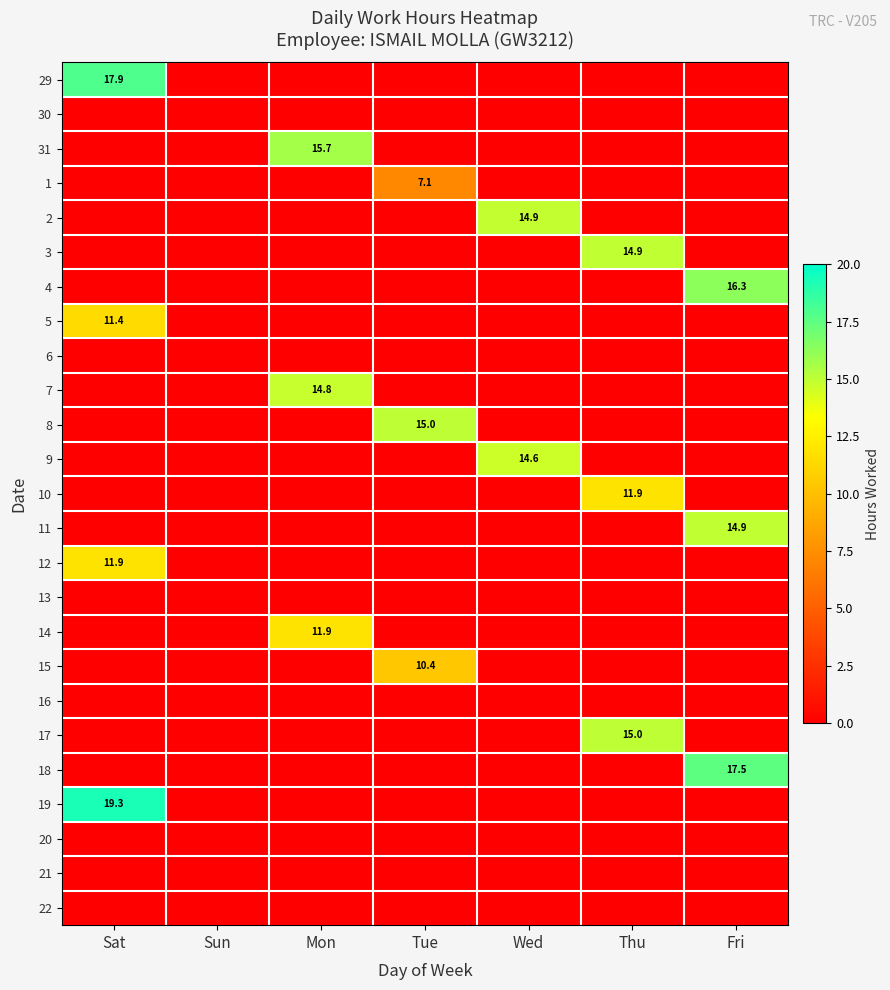

The value of 19 at Tue is 10.1. True or false?

False